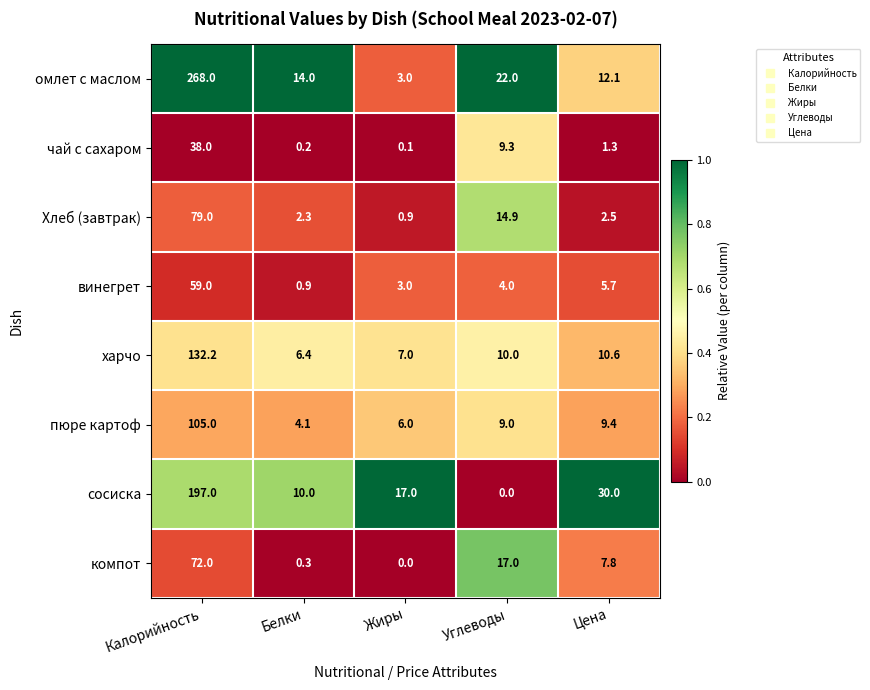

What is the maximum value for Хлеб (завтрак)?

79.0